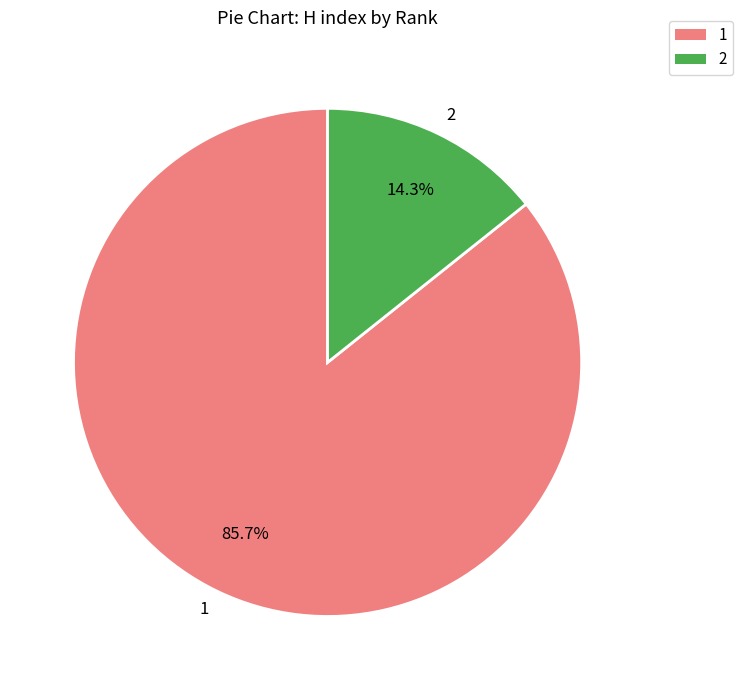

True or false: 2 accounts for 14% of the total.

True